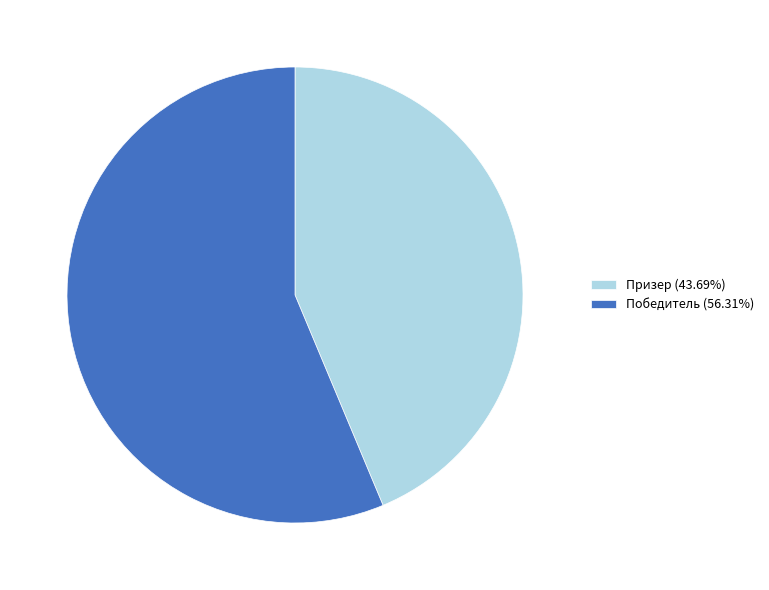

Which category has the biggest portion of the pie?

Победитель